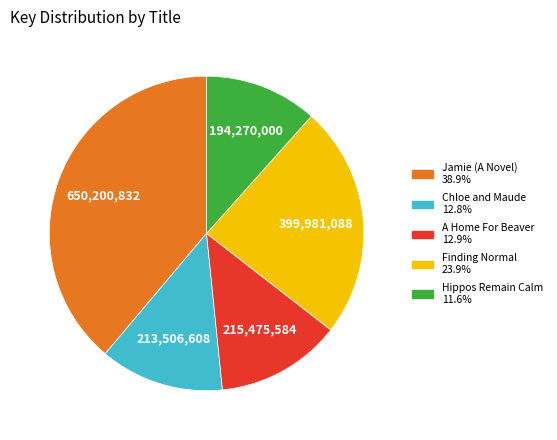

Is there any slice that represents more than half of the pie?

No